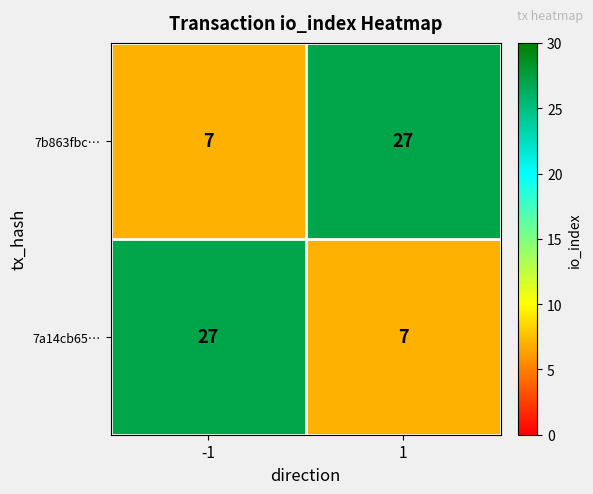

How many data points in 7b863fbc… are less than 27?

1